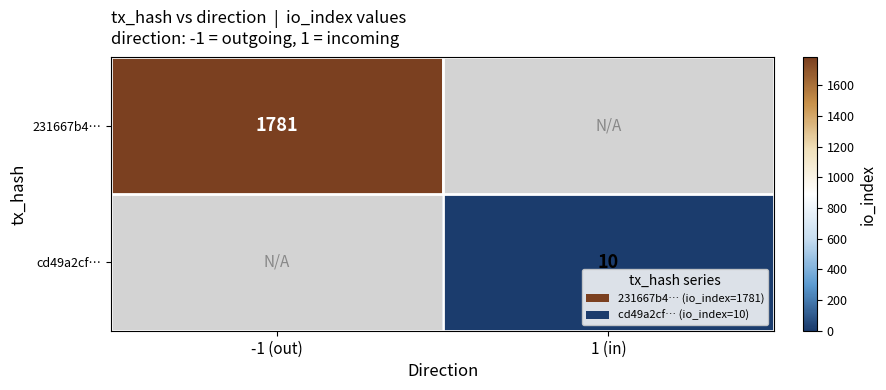

True or false: 231667b4… has a value of 1781 at -1 (out).

True